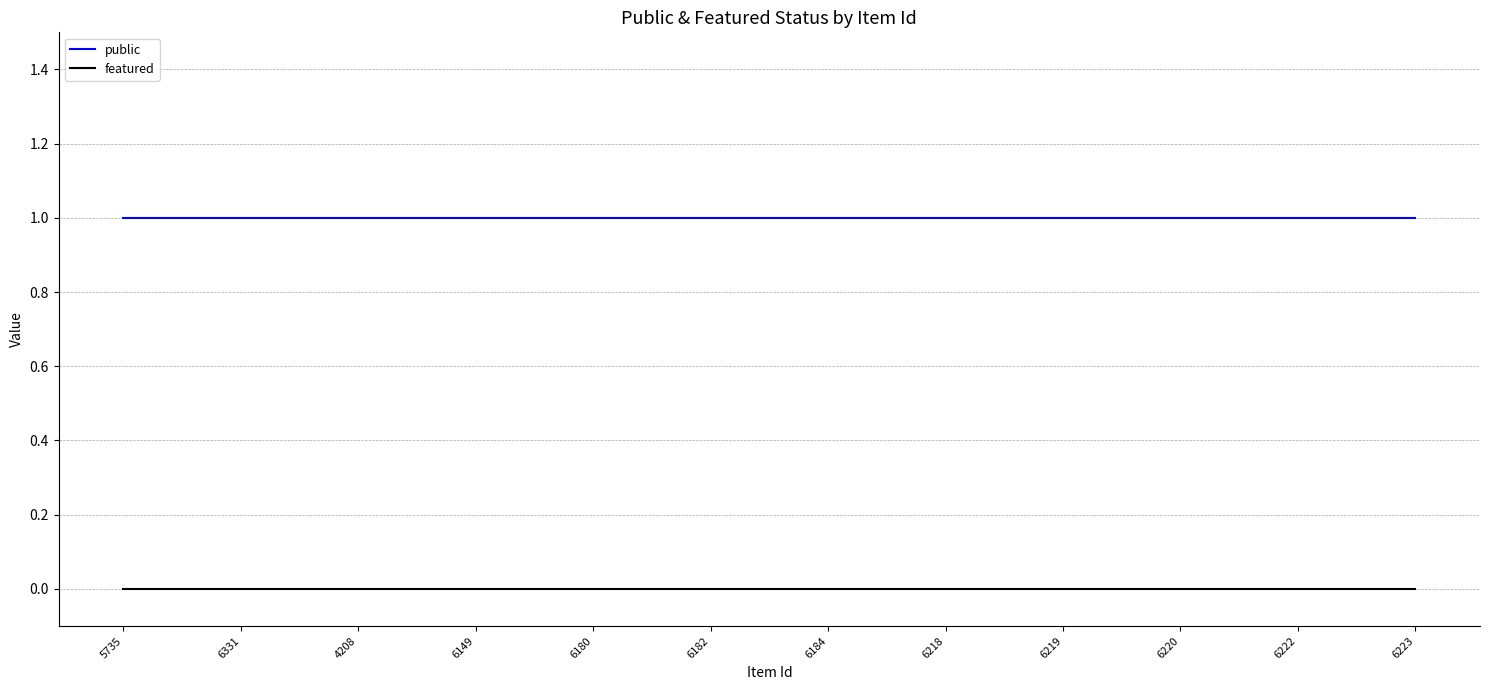

What position from the right is 6184?

6